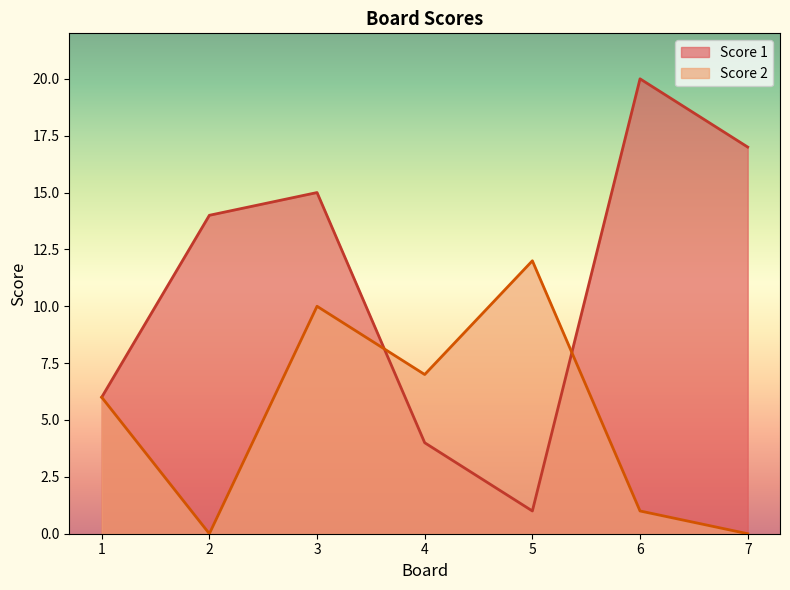

The Score 1 series shows 5 at 4. True or false?

False